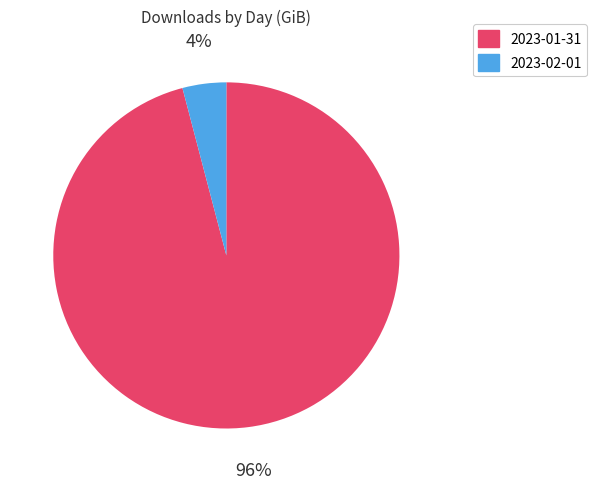

Between 2023-02-01 and 2023-01-31, which is larger?

2023-01-31